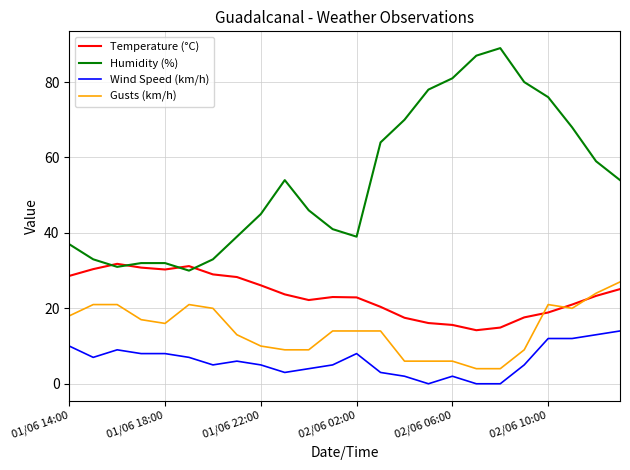

True or false: Temperature (°C) and Wind Speed (km/h) intersect in this chart.

False